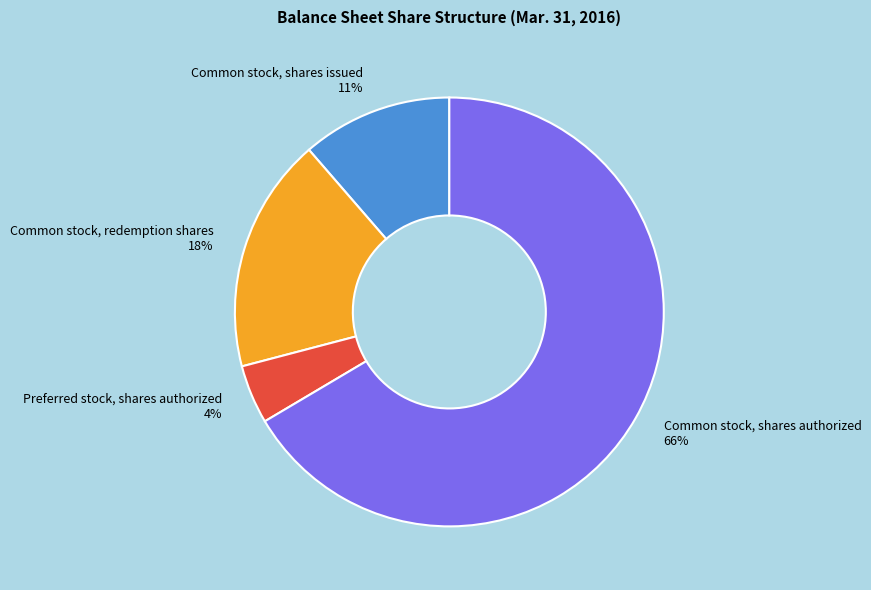

True or false: Common stock, redemption shares accounts for 18% of the total.

True